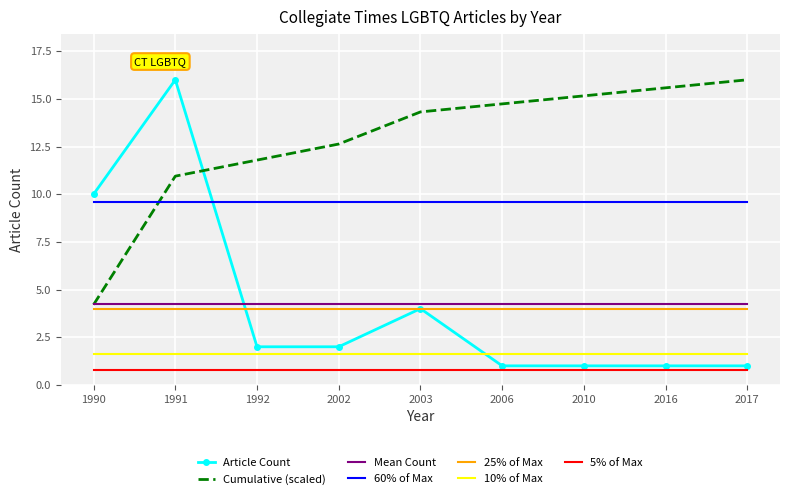

What is the smallest value displayed?

0.8